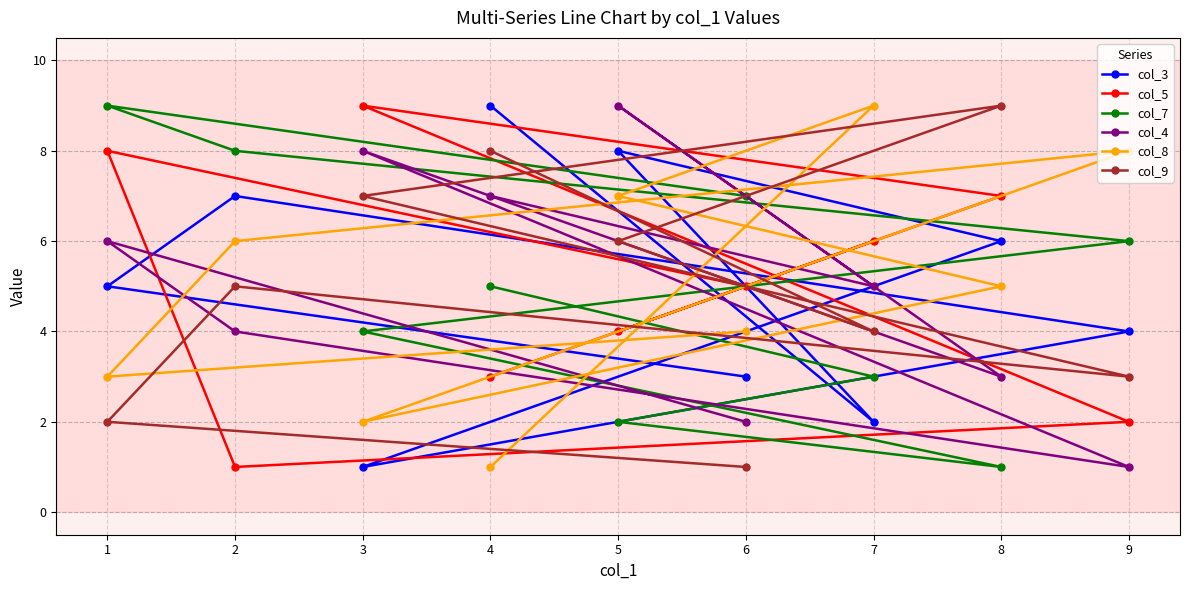

Reading right to left, what are all the values shown in this chart?

col_3: 9=4	8=6	7=2	6=3	5=8	4=9	3=1	2=7	1=5
col_5: 9=2	8=7	7=6	6=5	5=4	4=3	3=9	2=1	1=8
col_7: 9=6	8=1	7=3	6=7	5=2	4=5	3=4	2=8	1=9
col_4: 9=1	8=3	7=5	6=2	5=9	4=7	3=8	2=4	1=6
col_8: 9=8	8=5	7=9	6=4	5=7	4=1	3=2	2=6	1=3
col_9: 9=3	8=9	7=4	6=1	5=6	4=8	3=7	2=5	1=2